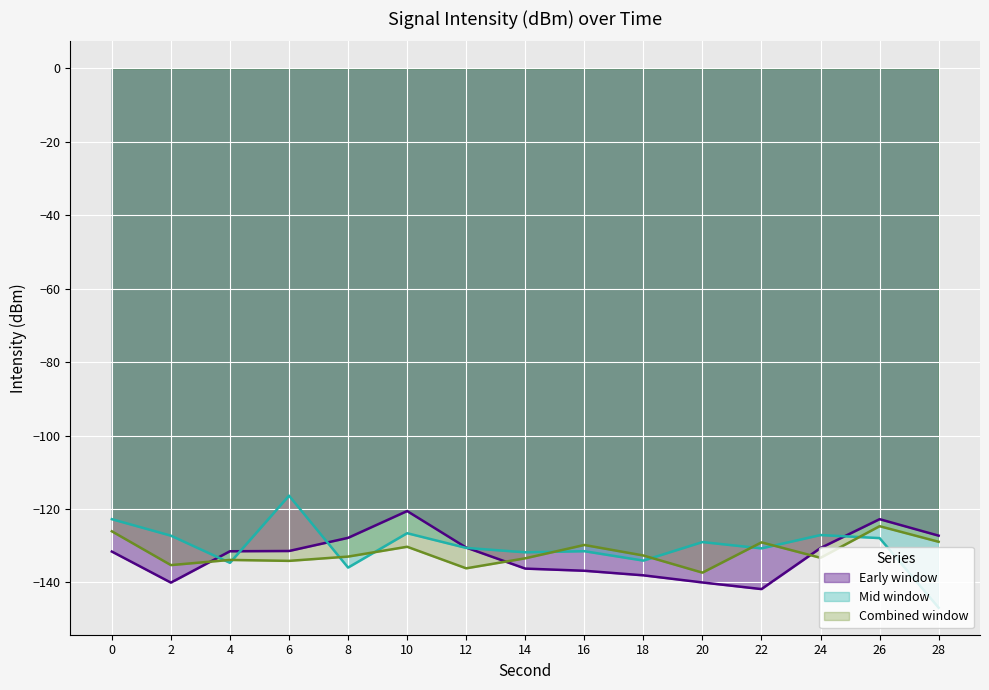

What is the difference between the highest and lowest values at 22?

12.7